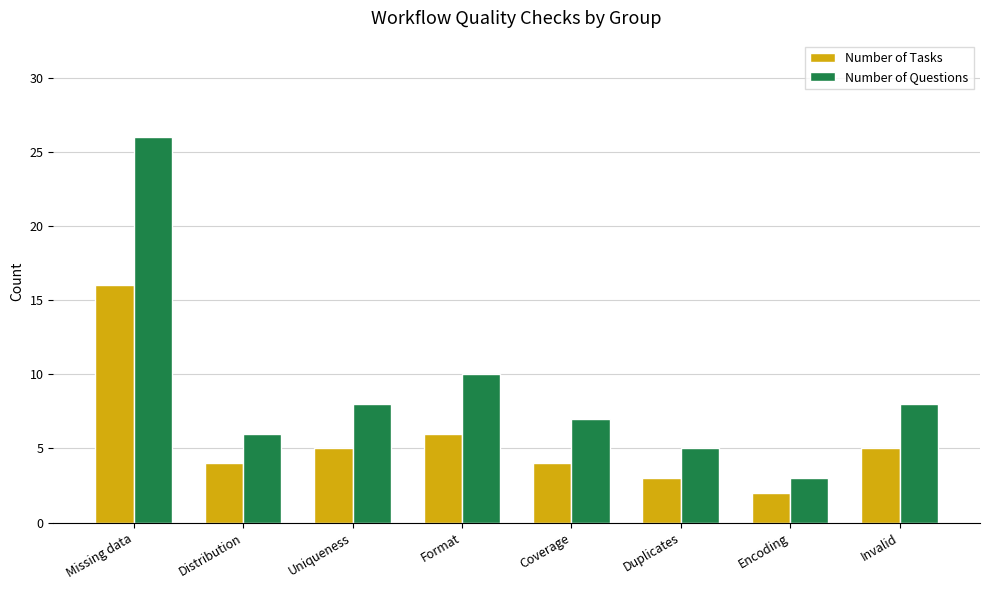

How many series are shown in this chart?

2